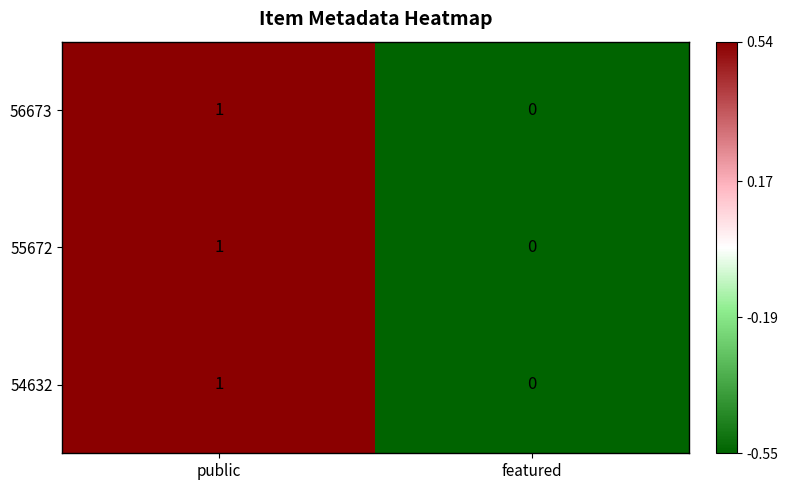

What is the total value across all series at public?

3